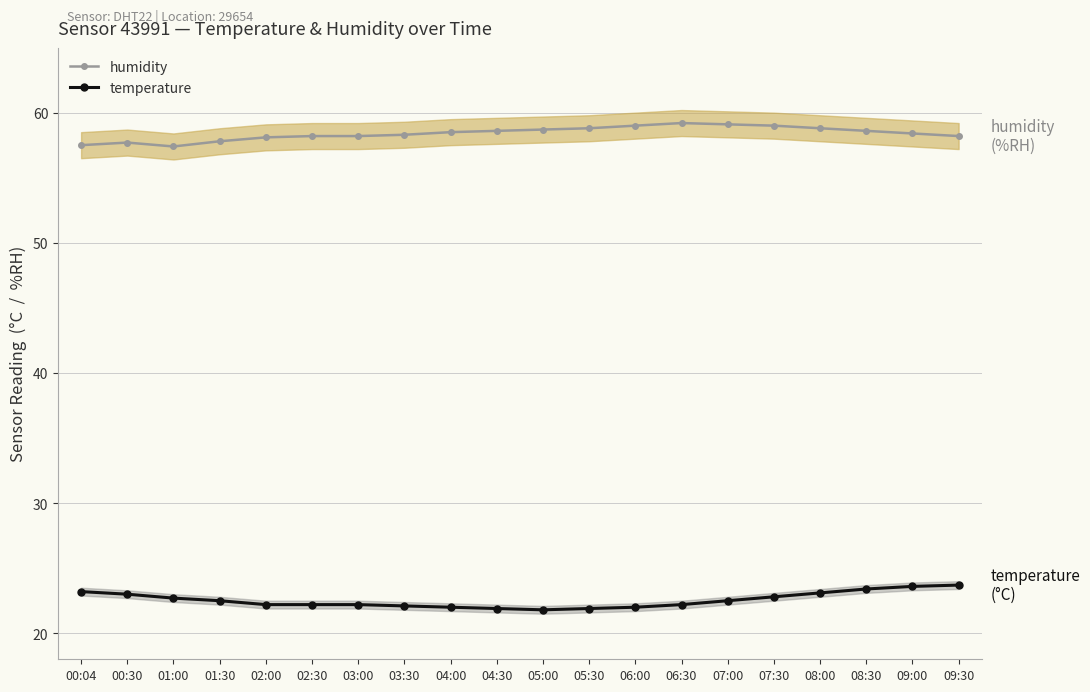

Reading left to right, transcribe all the data shown in this chart.

humidity: 57.5	57.7	57.4	57.8	58.1	58.2	58.2	58.3	58.5	58.6	58.7	58.8	59.0	59.2	59.1	59.0	58.8	58.6	58.4	58.2
temperature: 23.2	23.0	22.7	22.5	22.2	22.2	22.2	22.1	22.0	21.9	21.8	21.9	22.0	22.2	22.5	22.8	23.1	23.4	23.6	23.7